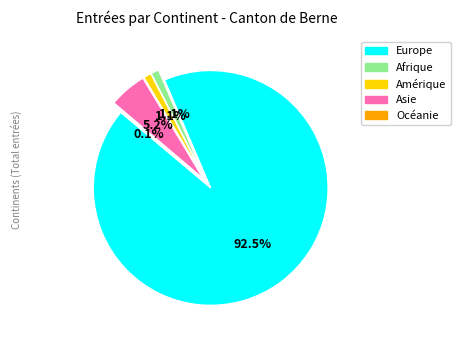

Which category has the biggest portion of the pie?

Europe